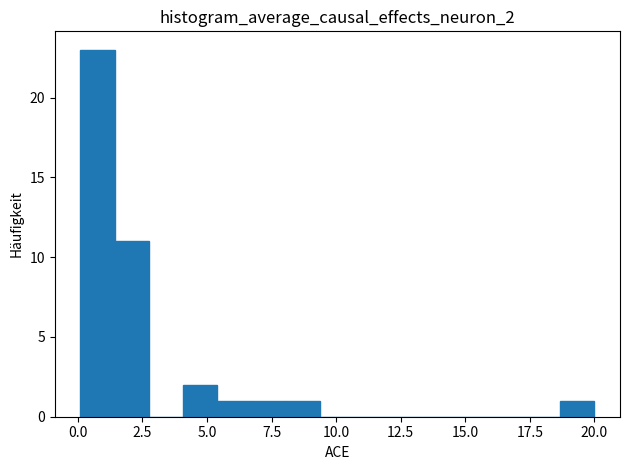

Around what value on the x-axis is the tallest bar? Give the approximate position of its centre, as read against the axis.

1.0